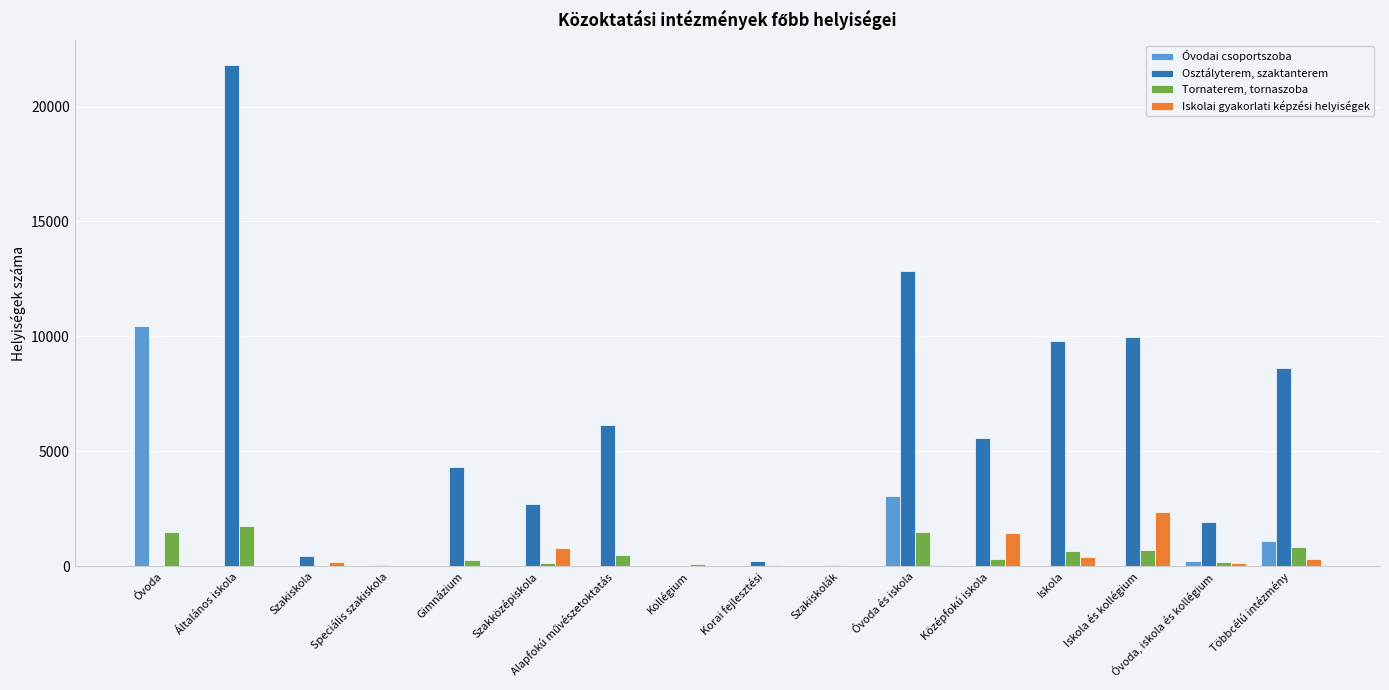

What is the greatest value displayed?

21805